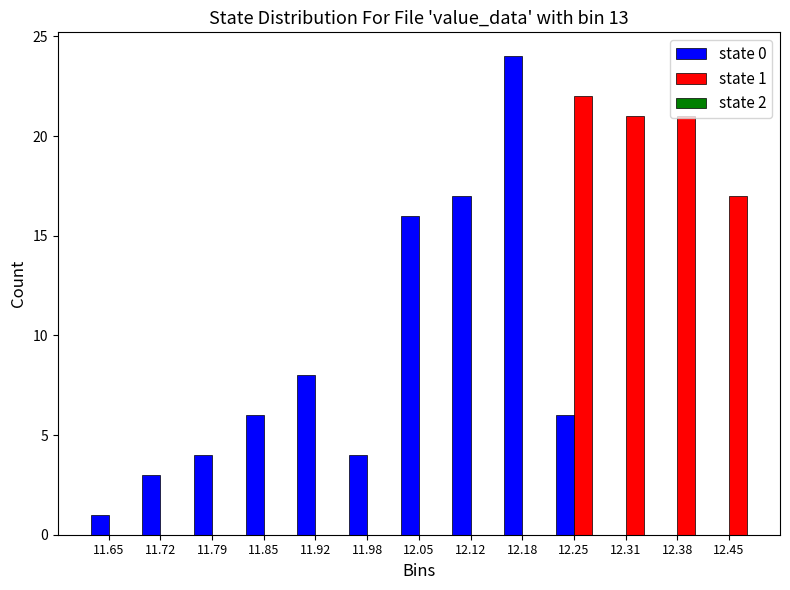

In the state 1 series, which range on the x-axis has the tallest bar?

12.22 to 12.28